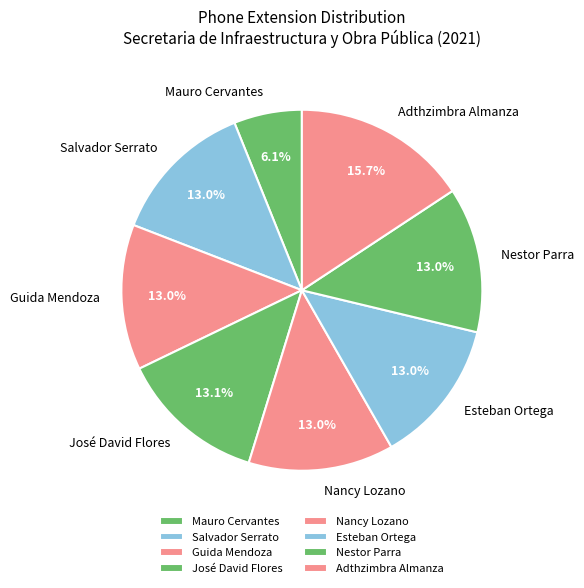

To the nearest percent, what percentage of the pie is José David Flores?

13%